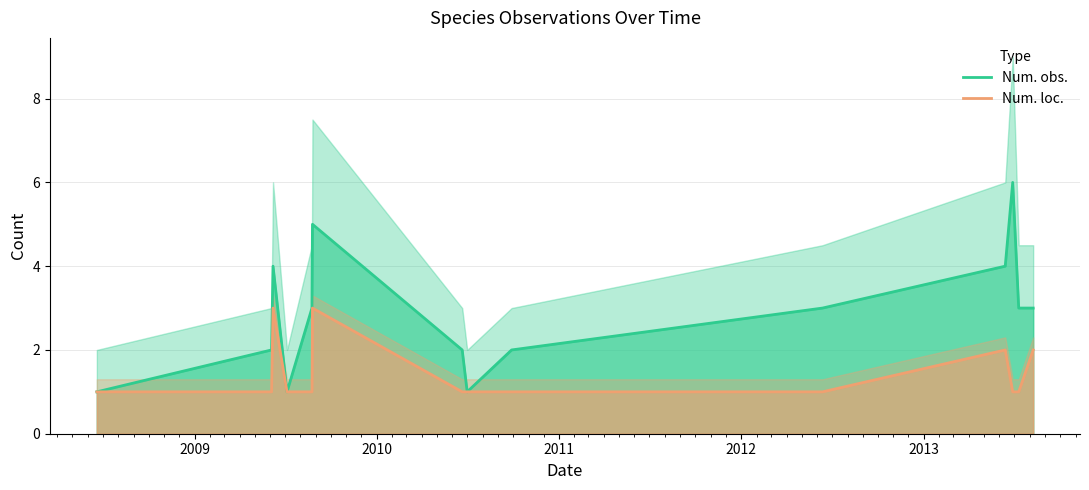

How many Num. loc. values are between 1 and 2?

12